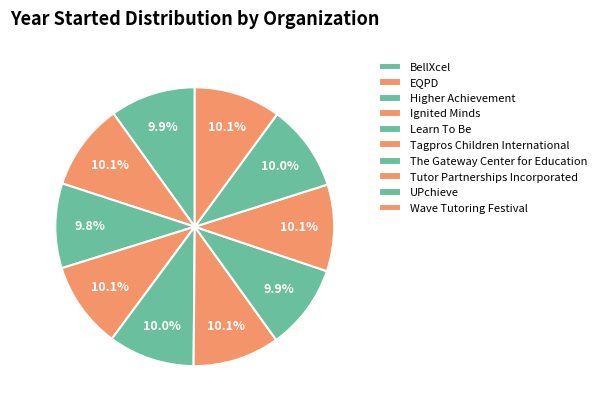

Count the number of slices in the pie.

10